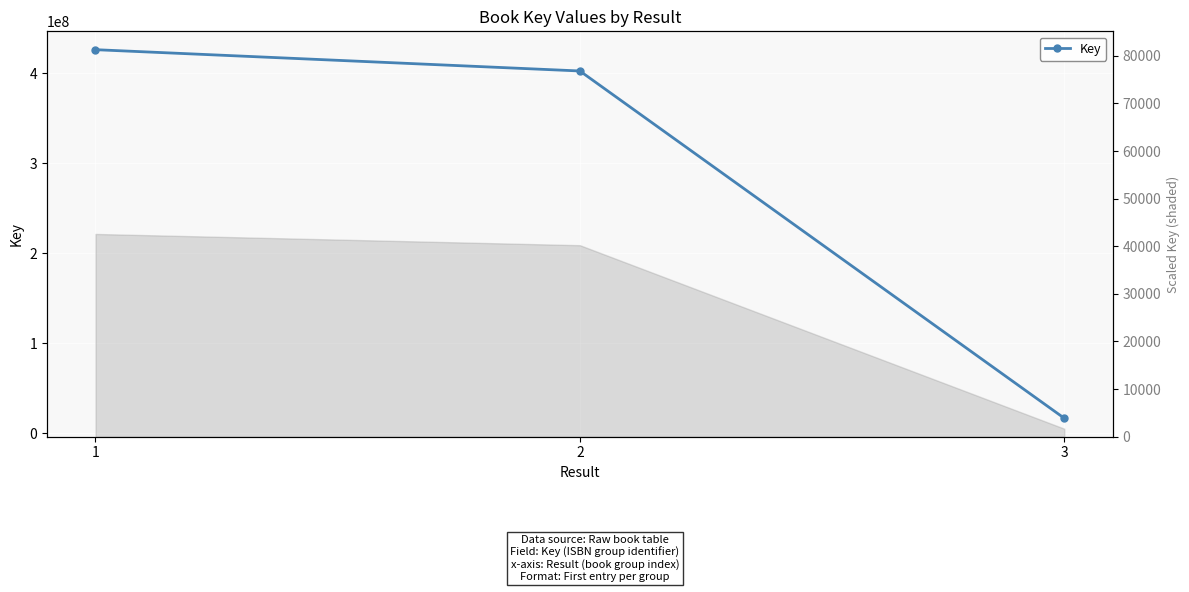

How many data points does each series have?

3